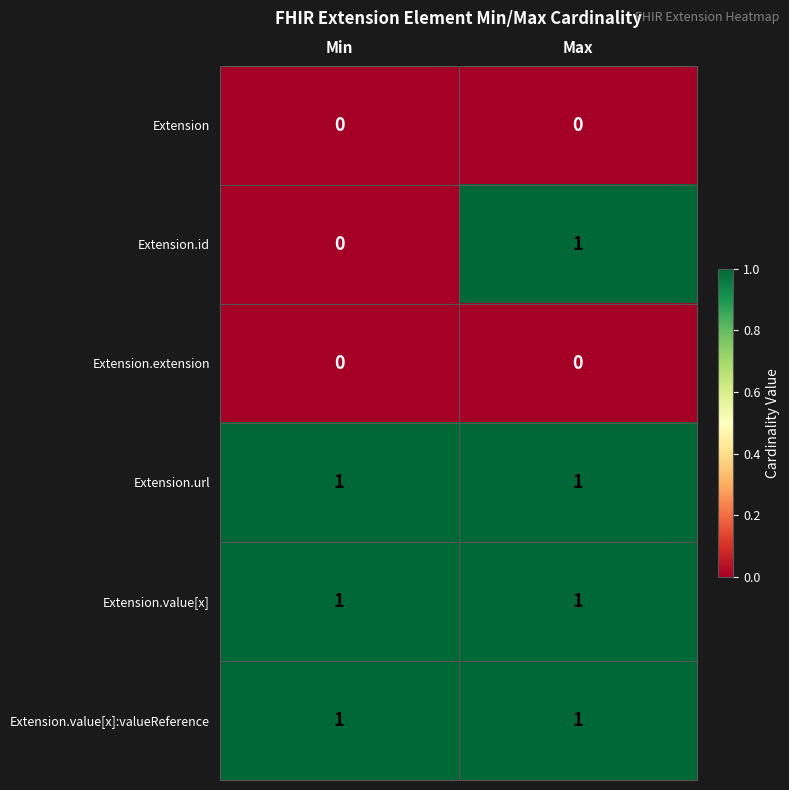

Reading left to right, list all the values displayed in this chart.

Extension: Min=0	Max=0
Extension.id: Min=0	Max=1
Extension.extension: Min=0	Max=0
Extension.url: Min=1	Max=1
Extension.value[x]: Min=1	Max=1
Extension.value[x]:valueReference: Min=1	Max=1